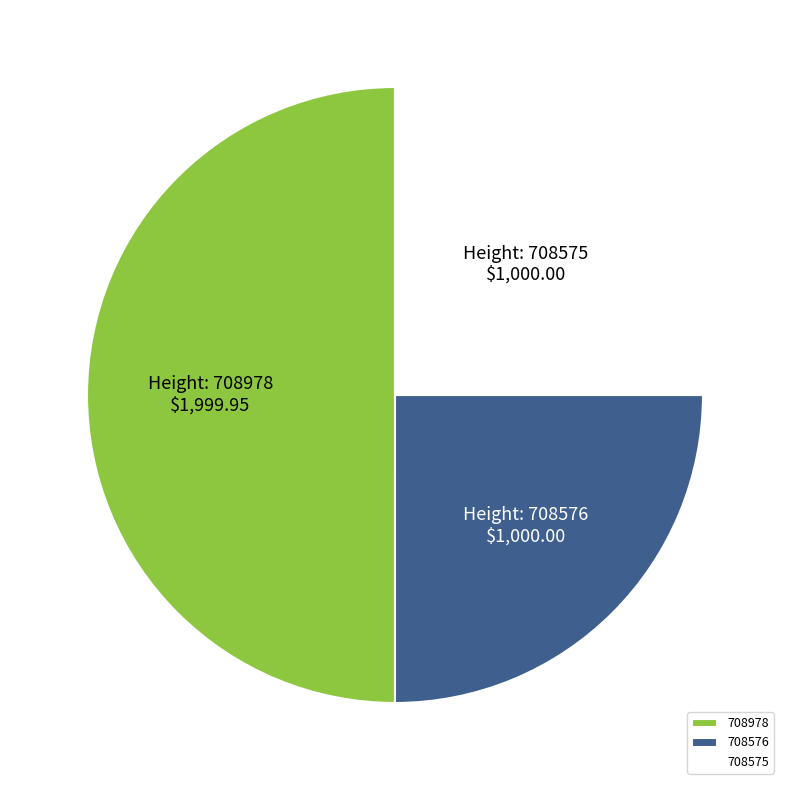

Which category has the biggest portion of the pie?

708978